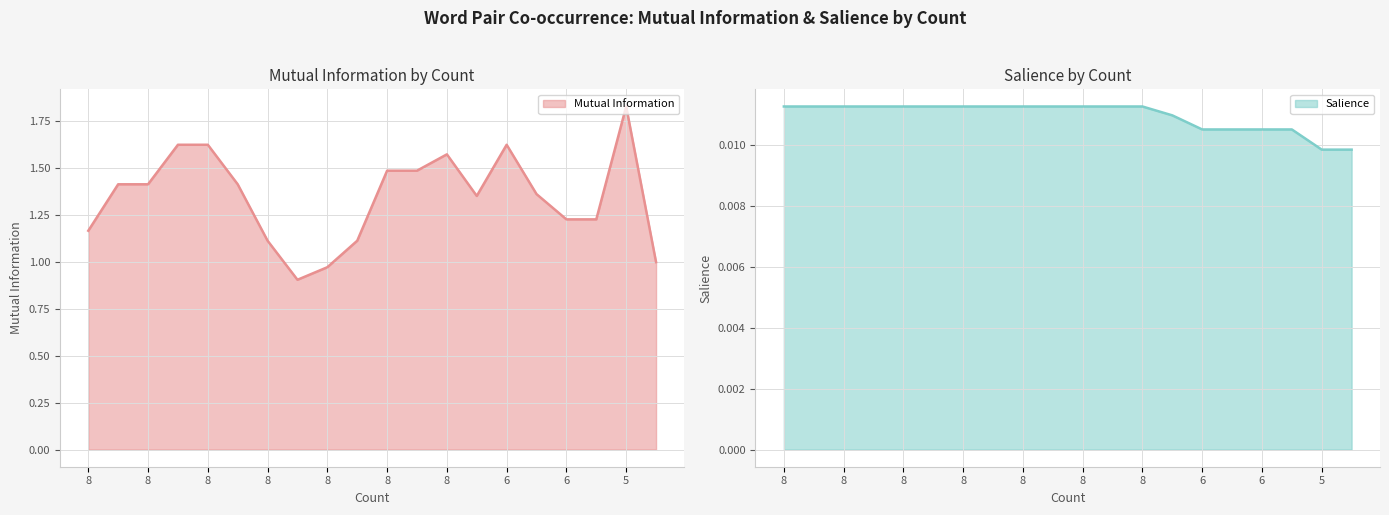

What is the total value across all series at 8?

1.2